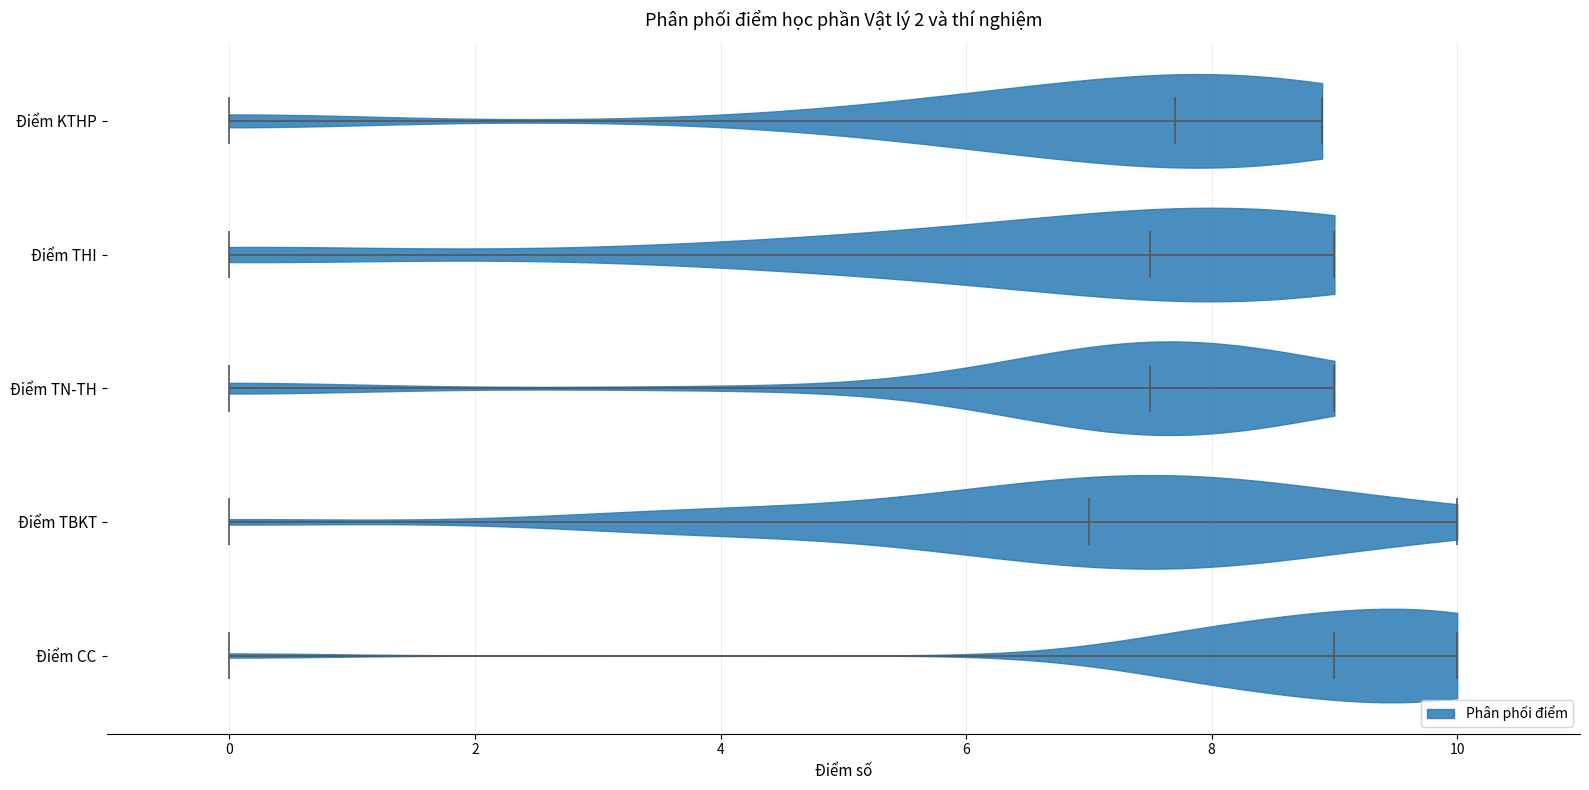

Reading bottom to top, read every violin against the x-axis: where its median line is, and the lowest and highest points it reaches. The values are not printed on the chart, so give them approximately, as read against the axis.

Điểm CC: median line 9.0, lowest point 0.0, highest point 10.0
Điểm TBKT: median line 7.0, lowest point 0.0, highest point 10.0
Điểm TN-TH: median line 7.6, lowest point 0.0, highest point 9.0
Điểm THI: median line 7.6, lowest point 0.0, highest point 9.0
Điểm KTHP: median line 7.8, lowest point 0.0, highest point 9.0